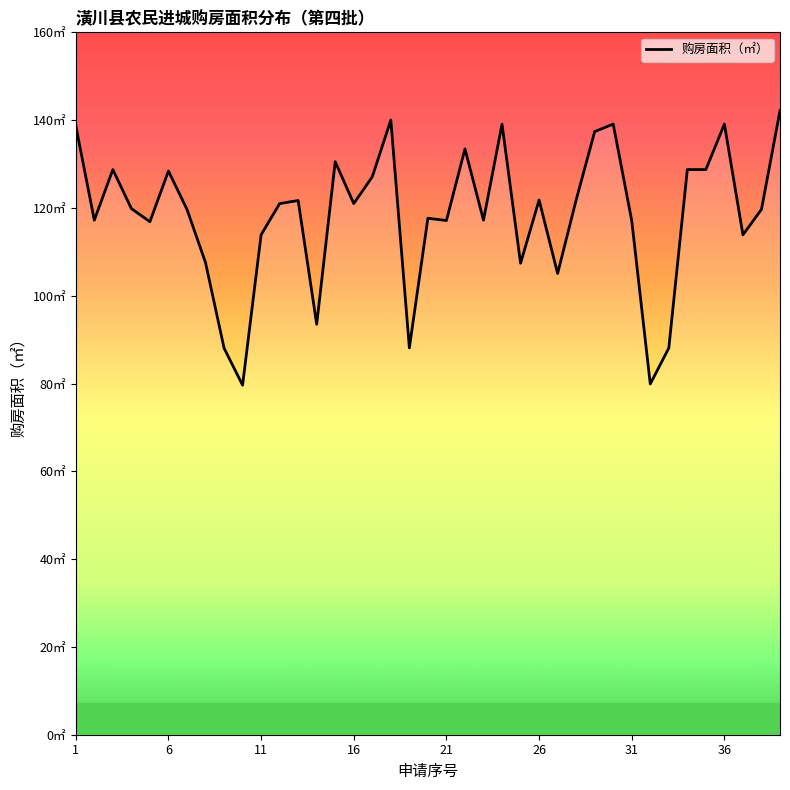

Does the chart have visible grid lines?

No